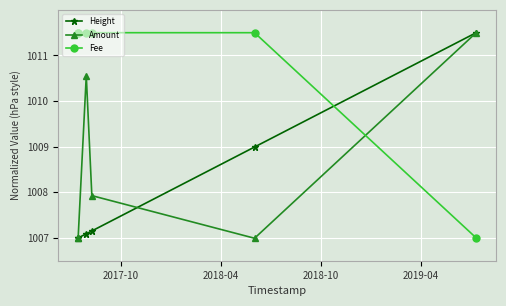

True or false: Fee and Amount intersect in this chart.

True